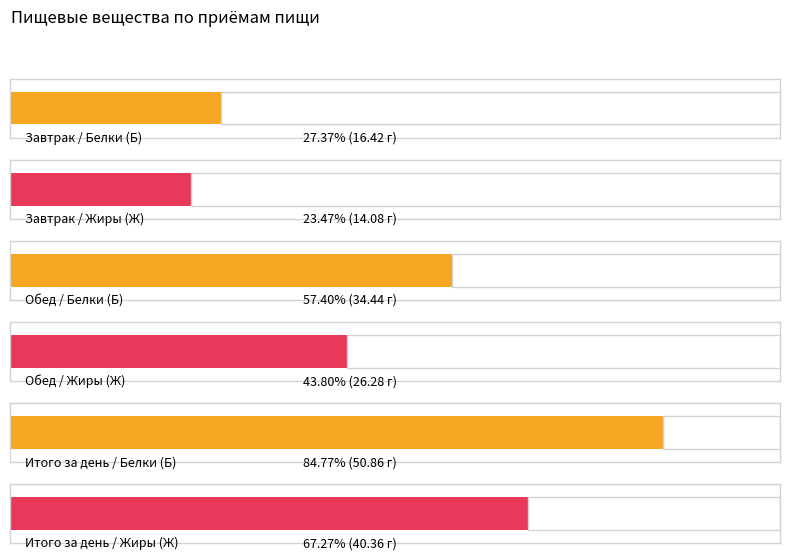

What are all the series names shown in the legend?

Белки (Б), Жиры (Ж)